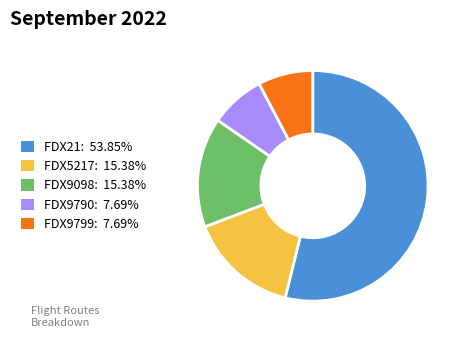

Is the sum of FDX9790: 7.69% and FDX21: 53.85% greater than half?

Yes